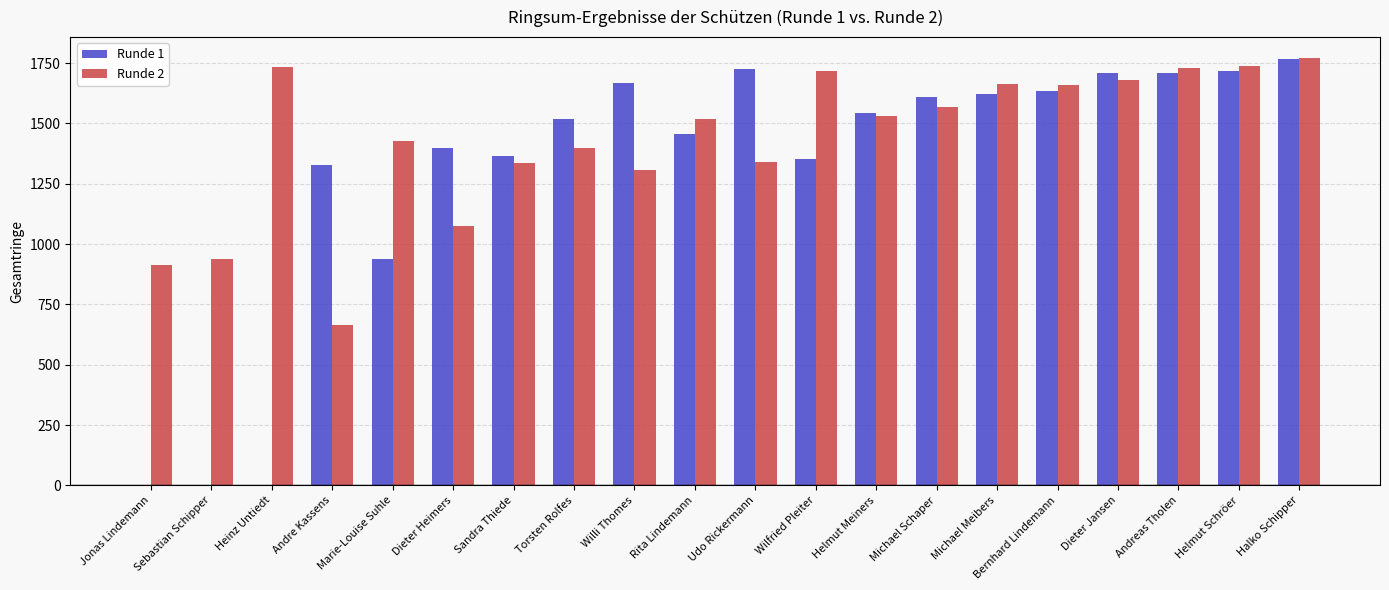

Which series has the largest total across all categories?

Runde 2